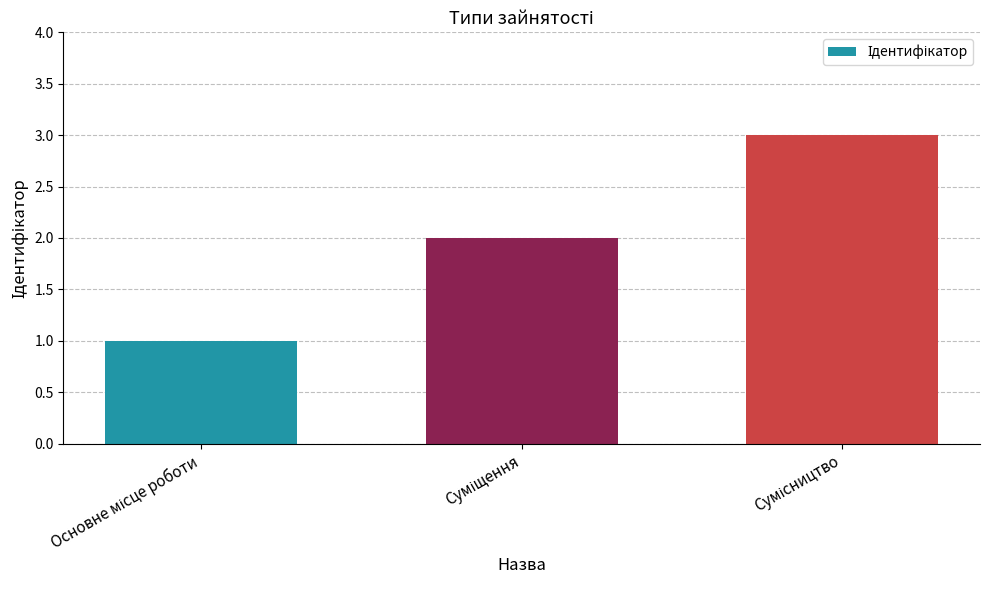

What is the maximum value shown in the chart?

3